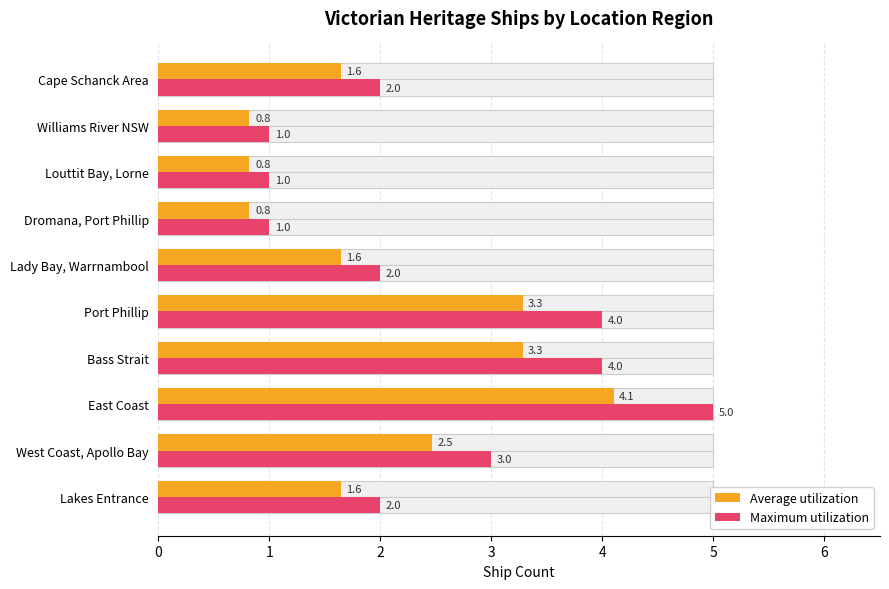

Are the bars grouped side by side (vs. stacked)?

Yes